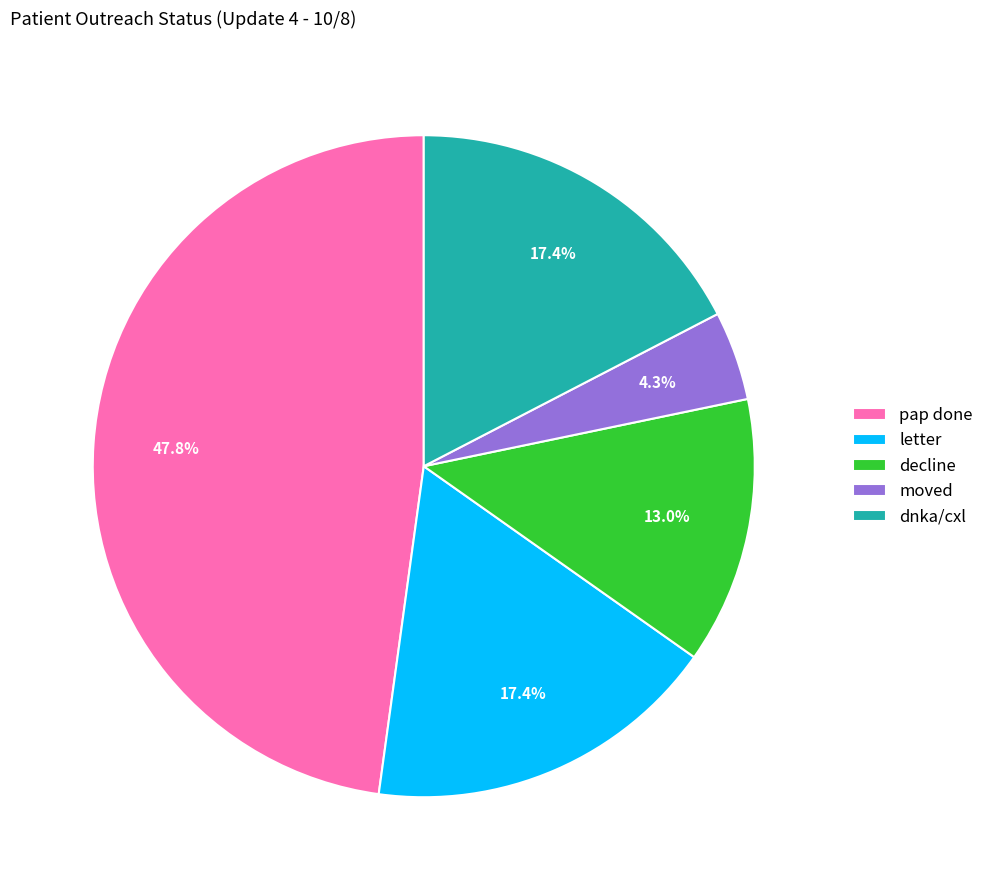

Approximately how many times larger is the value at moved compared to decline?

0.3